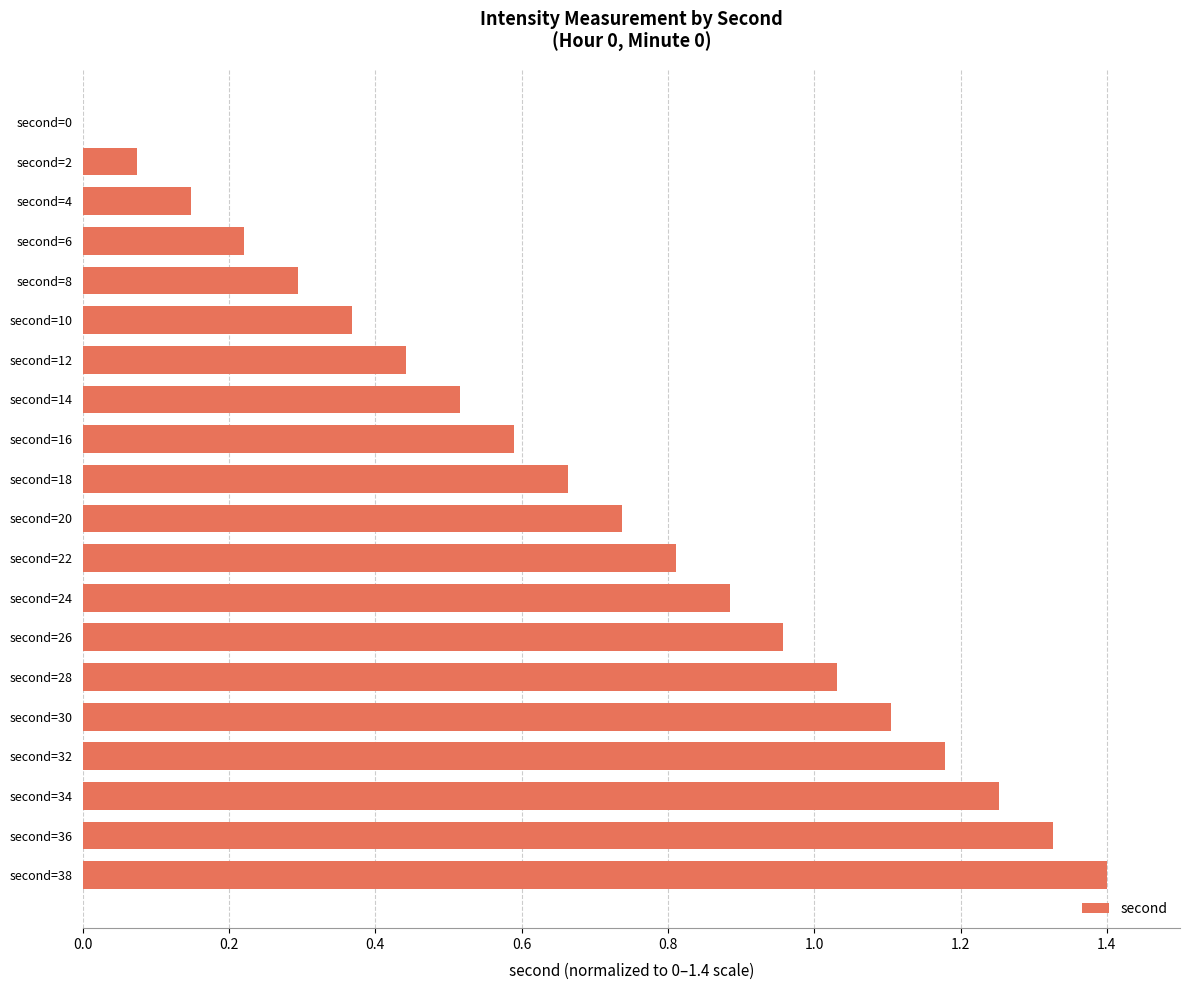

What is the sum of all values?

14.0